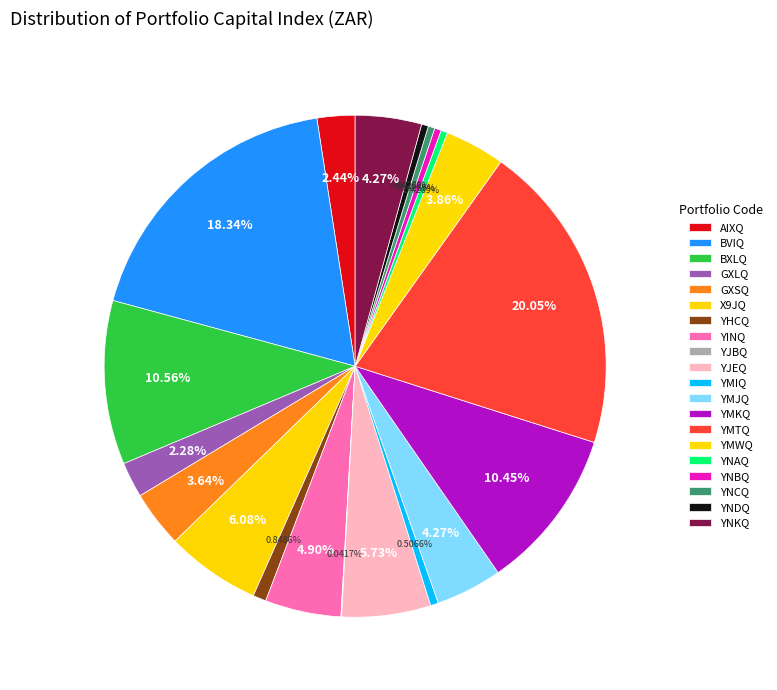

Is there a majority slice in this chart?

No